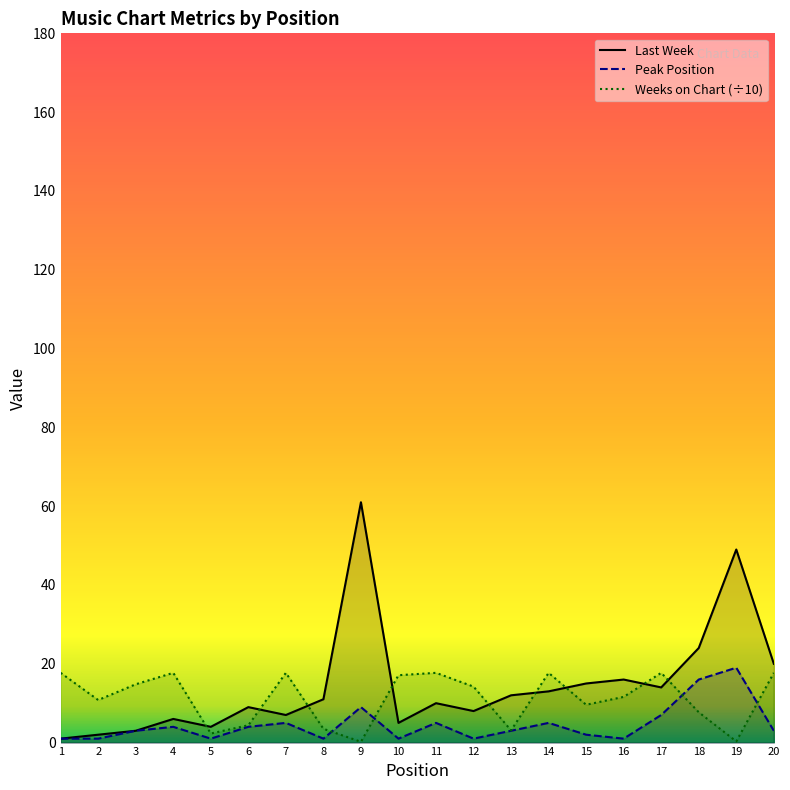

What is the total value across all series at 1?

19.7